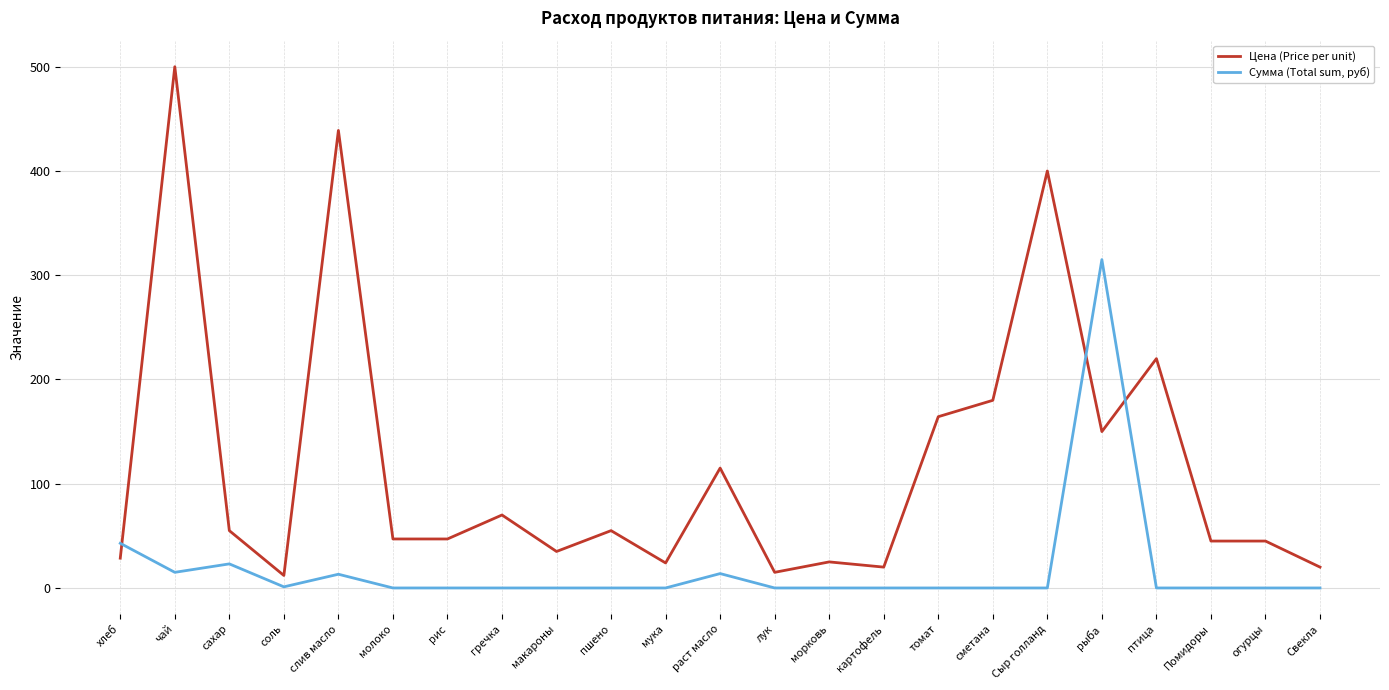

True or false: Сумма (Total sum, руб) and Цена (Price per unit) intersect in this chart.

True